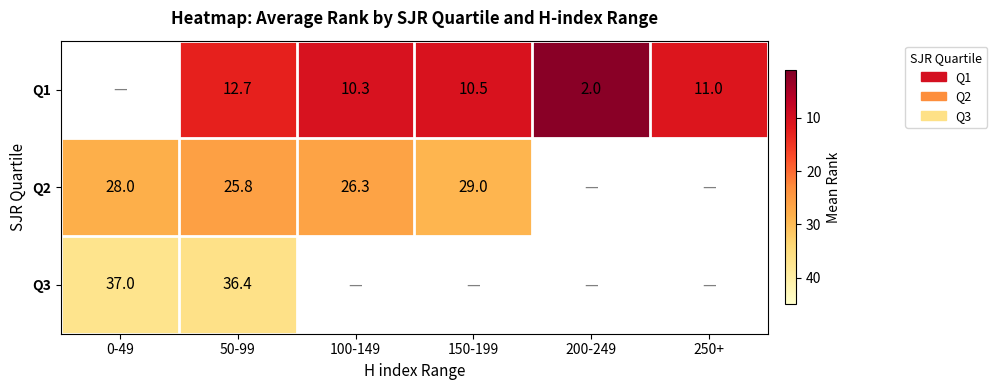

Where does the Q1 series first go above 10?

50-99